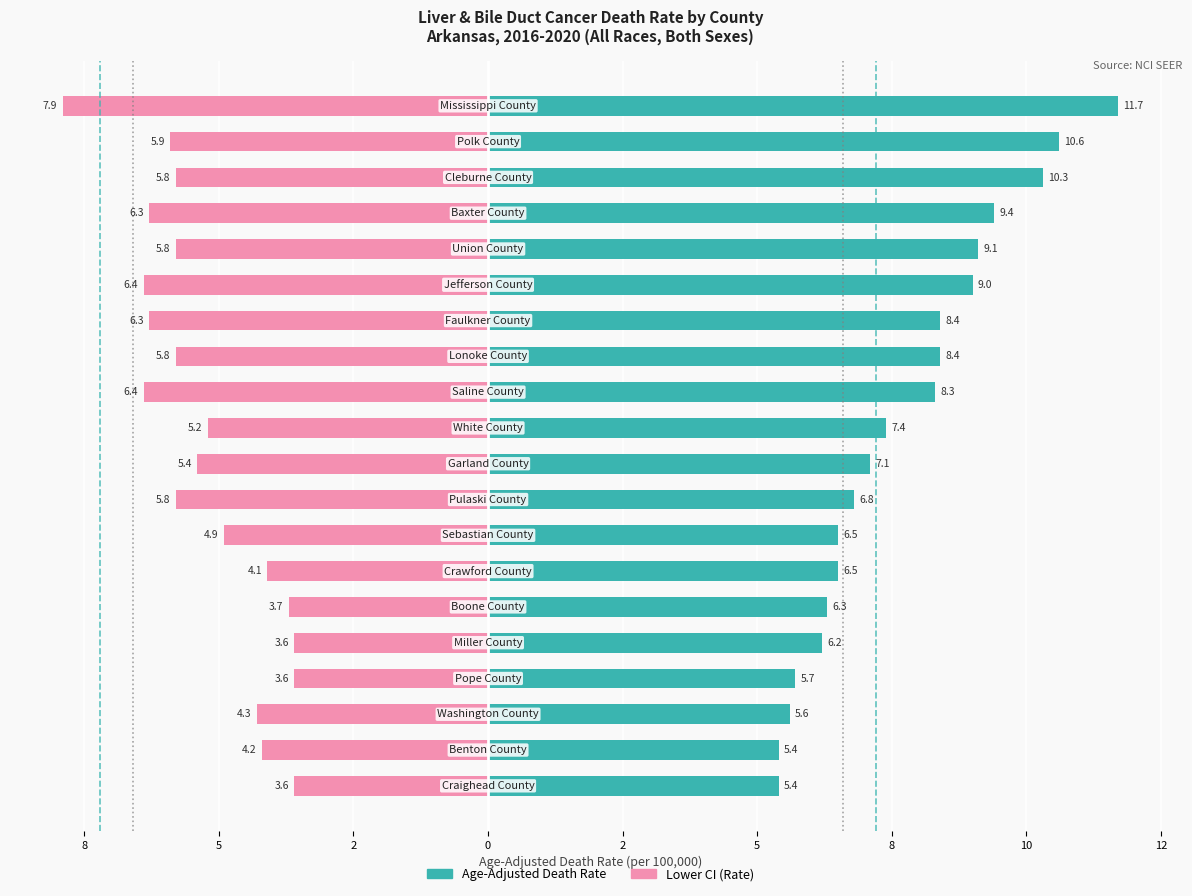

Rank the series at 10 from highest to lowest value.

Age-Adjusted Death Rate, Lower CI (Rate)